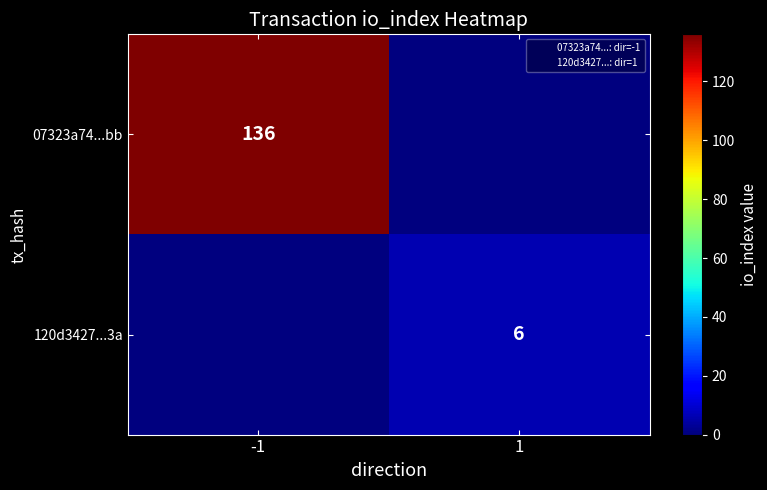

What is the difference between the 07323a74...bb values at 1 and -1?

136